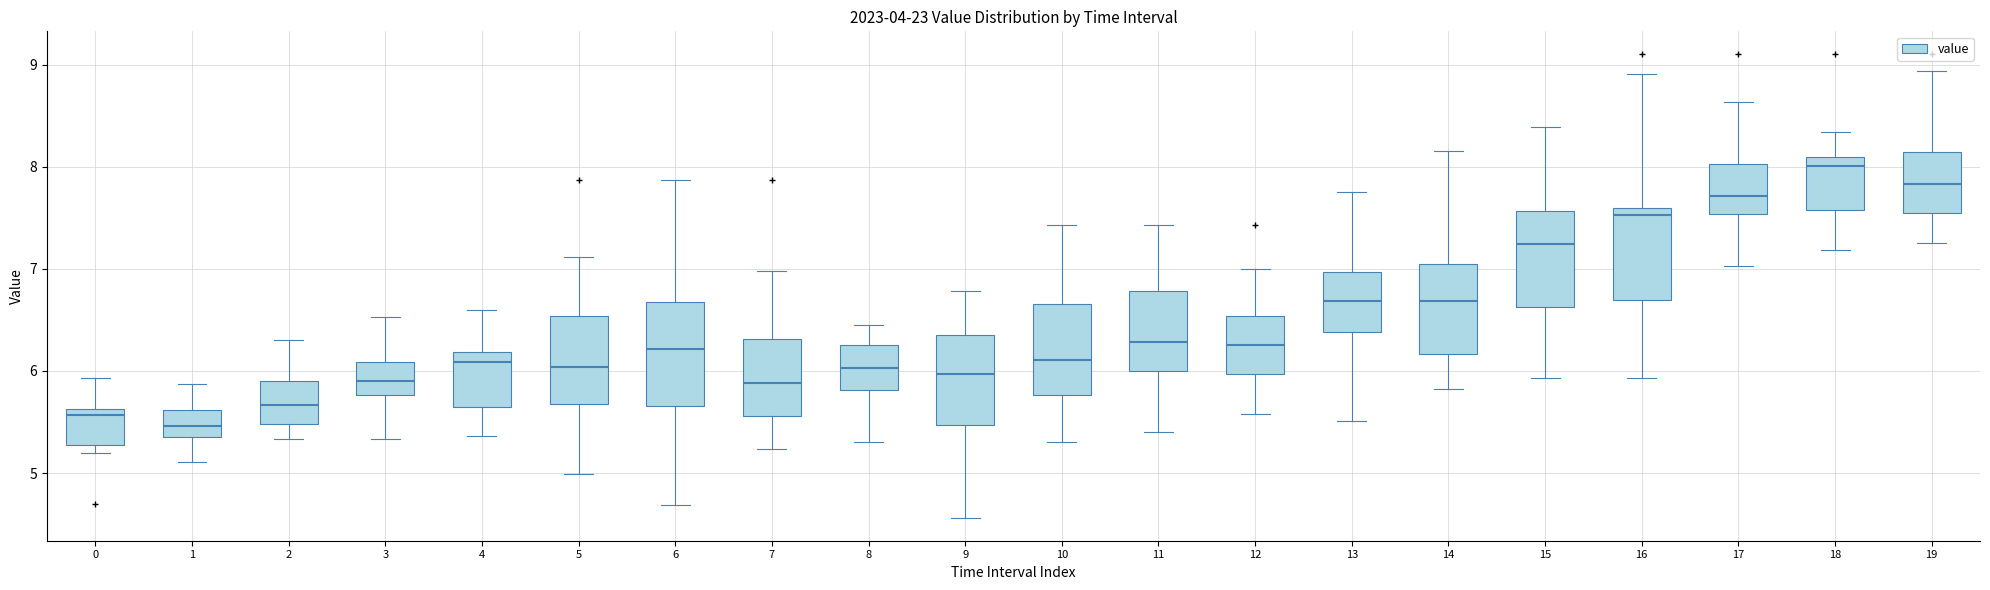

Reading left to right, transcribe this box plot: for each box, give where its median line is, the range the box spans, and where its two whiskers end, as read against the y-axis. The values are not printed on the chart, so give them approximately, as read against the axis.

0: median 5.6 (just below the box's upper edge), box 5.3 to 5.6, whiskers 5.2 to 5.9
1: median 5.5, box 5.4 to 5.6, whiskers 5.1 to 5.9
2: median 5.7, box 5.5 to 5.9, whiskers 5.3 to 6.3
3: median 5.9, box 5.8 to 6.1, whiskers 5.3 to 6.5
4: median 6.1, box 5.7 to 6.2, whiskers 5.4 to 6.6
5: median 6.0, box 5.7 to 6.5, whiskers 5.0 to 7.1
6: median 6.2, box 5.7 to 6.7, whiskers 4.7 to 7.9
7: median 5.9, box 5.6 to 6.3, whiskers 5.2 to 7.0
8: median 6.0, box 5.8 to 6.3, whiskers 5.3 to 6.5
9: median 6.0, box 5.5 to 6.4, whiskers 4.6 to 6.8
10: median 6.1, box 5.8 to 6.7, whiskers 5.3 to 7.4
11: median 6.3, box 6.0 to 6.8, whiskers 5.4 to 7.4
12: median 6.2, box 6.0 to 6.5, whiskers 5.6 to 7.0
13: median 6.7, box 6.4 to 7.0, whiskers 5.5 to 7.8
14: median 6.7, box 6.2 to 7.0, whiskers 5.8 to 8.2
15: median 7.2, box 6.6 to 7.6, whiskers 5.9 to 8.4
16: median 7.5, box 6.7 to 7.6, whiskers 5.9 to 8.9
17: median 7.7, box 7.5 to 8.0, whiskers 7.0 to 8.6
18: median 8.0, box 7.6 to 8.1, whiskers 7.2 to 8.3
19: median 7.8, box 7.5 to 8.1, whiskers 7.3 to 8.9